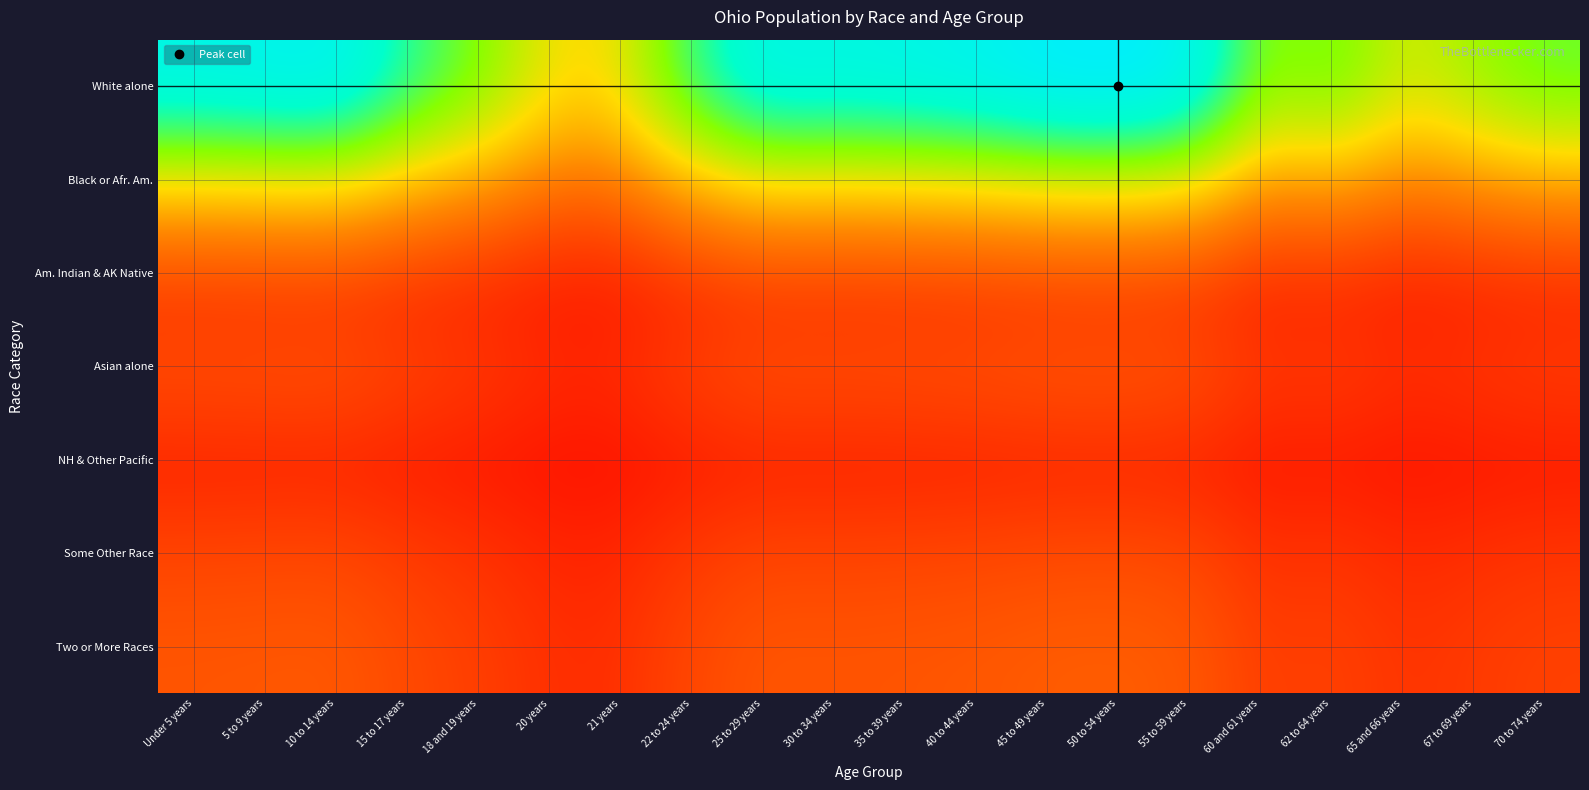

What is the difference between the highest and lowest values at Under 5 years?

595815.6